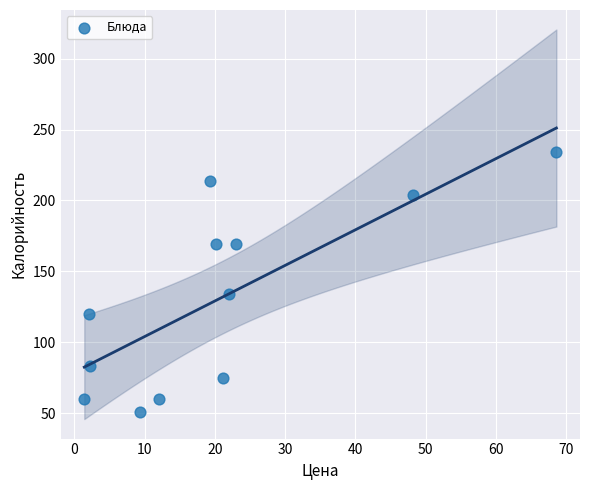

What is the average Y value?

131.1